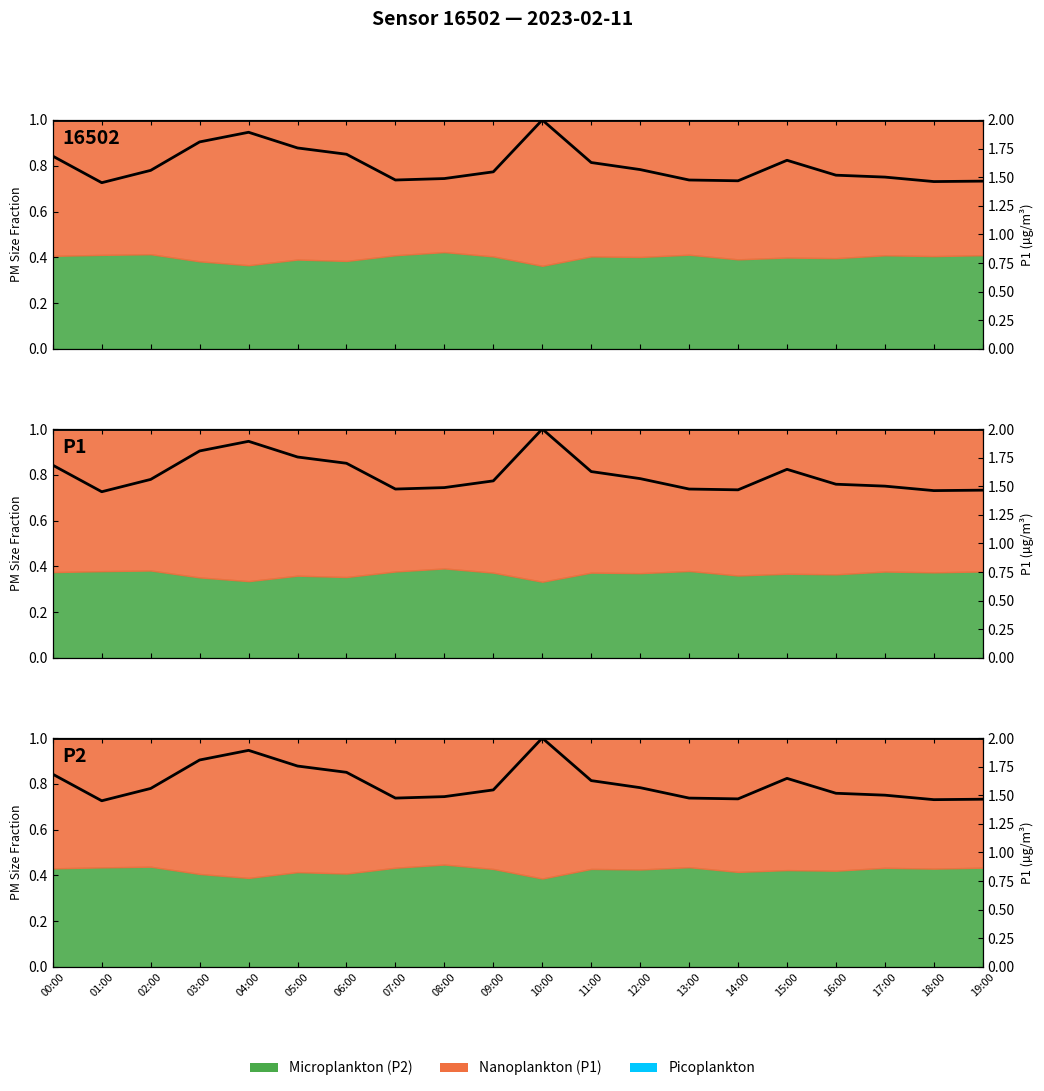

Where is the data nearest to the value 1?

01:00